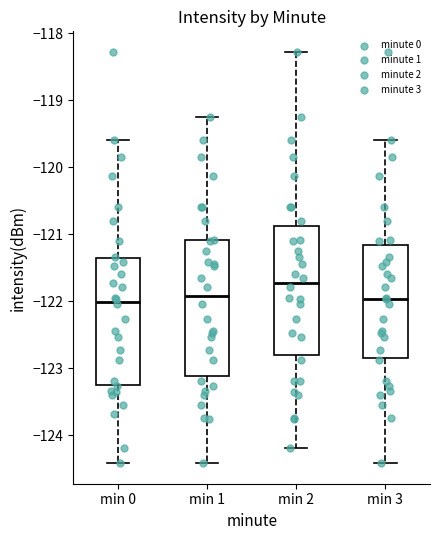

Reading left to right, transcribe this box plot: for each box, give where its median line is, the range the box spans, and where its two whiskers end, as read against the y-axis. The values are not printed on the chart, so give them approximately, as read against the axis.

min 0: median -122.0, box -123.2 to -121.4, whiskers -124.4 to -119.6
min 1: median -121.9, box -123.1 to -121.1, whiskers -124.4 to -119.2
min 2: median -121.7, box -122.8 to -120.9, whiskers -124.2 to -118.3
min 3: median -122.0, box -122.8 to -121.2, whiskers -124.4 to -119.6